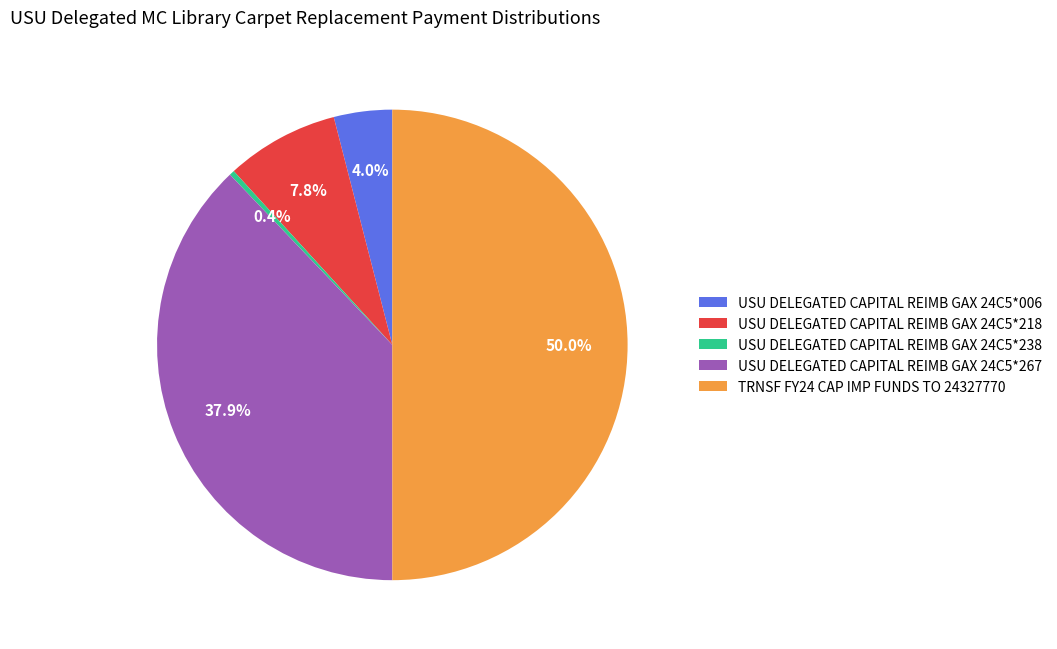

Which category has the biggest portion of the pie?

TRNSF FY24 CAP IMP FUNDS TO 24327770